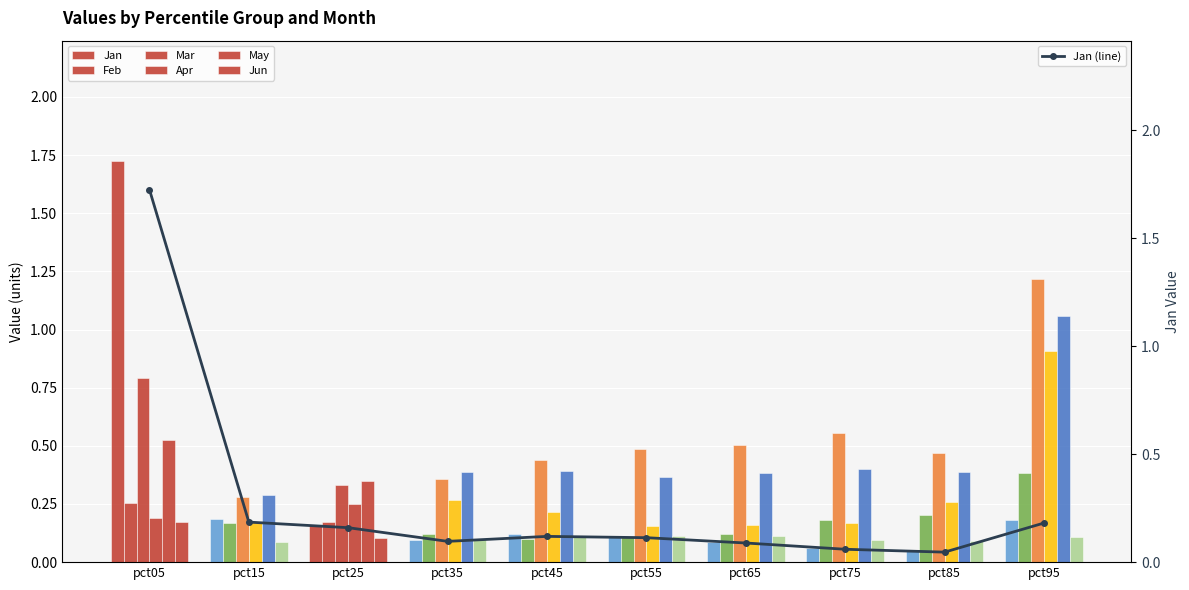

What is the value of the Apr bar at the 4th from the left?

0.3